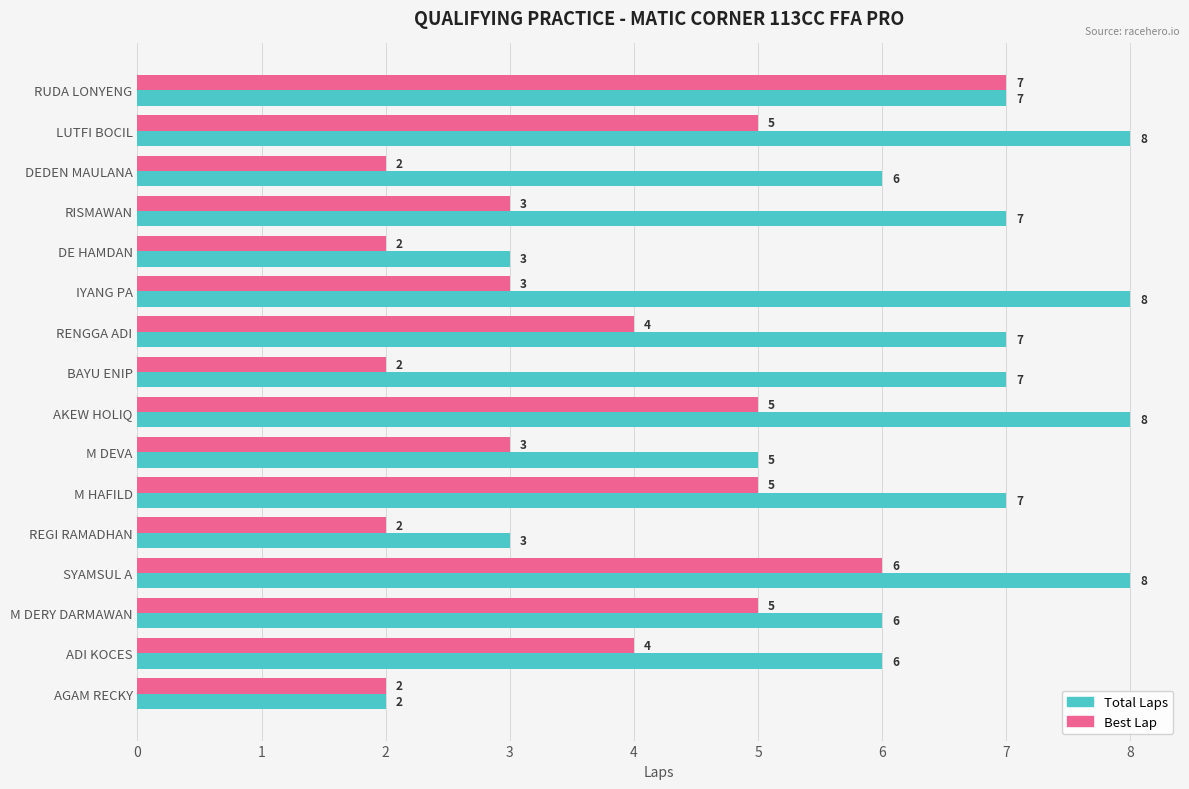

True or false: Best Lap has a value of 2 at BAYU ENIP.

True